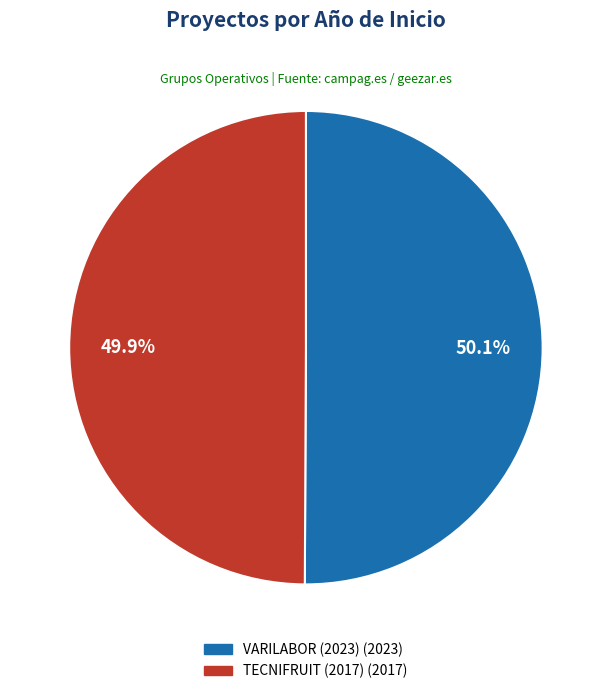

Is the sum of TECNIFRUIT (2017) and VARILABOR (2023) greater than half?

Yes